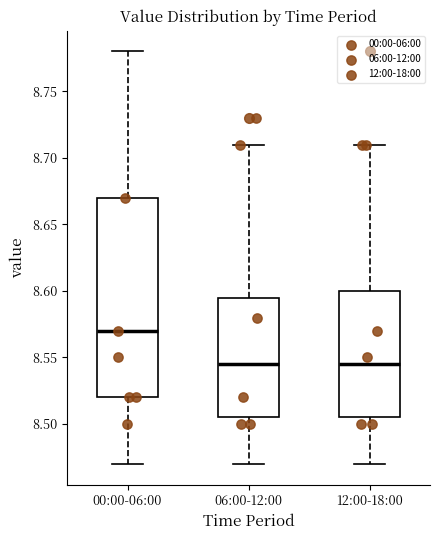

Reading left to right, read every box against the y-axis: the position of its median line, the range the box covers, and the ends of its whiskers. The values are not printed on the chart, so give them approximately, as read against the axis.

00:00-06:00: median 8.570, box 8.520 to 8.670, whiskers 8.470 to 8.780
06:00-12:00: median 8.545, box 8.505 to 8.595, whiskers 8.470 to 8.710
12:00-18:00: median 8.545, box 8.505 to 8.600, whiskers 8.470 to 8.710